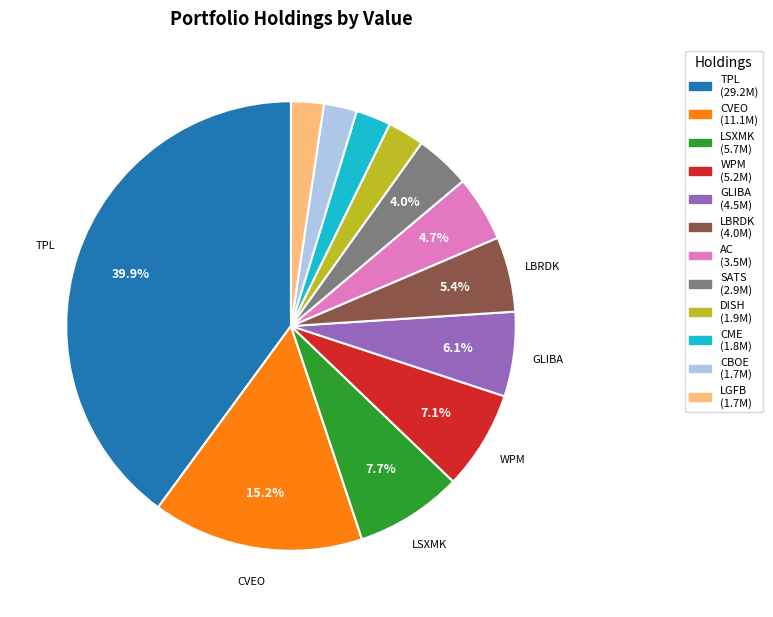

Is there a majority slice in this chart?

No